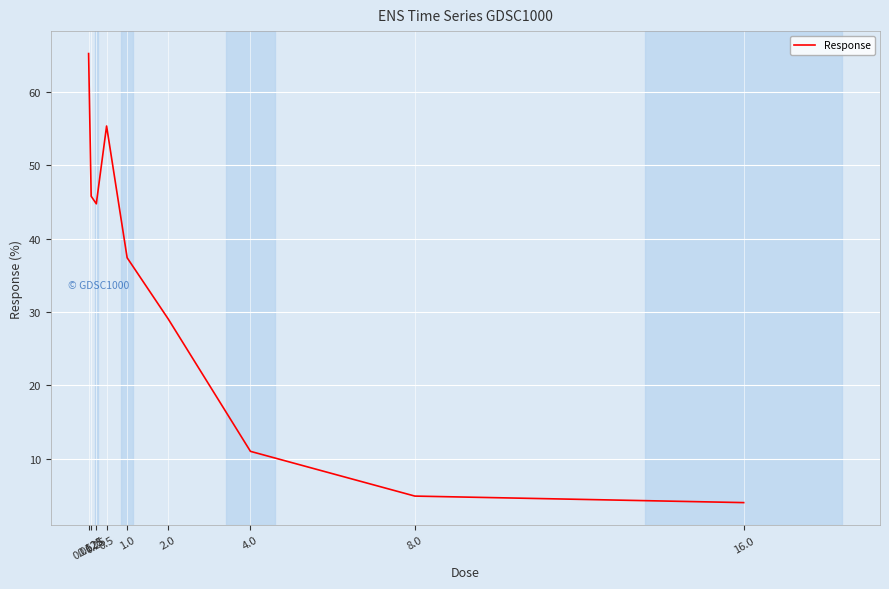

Approximately how many times larger is the value at 0.0625 compared to 2.0?

2.2